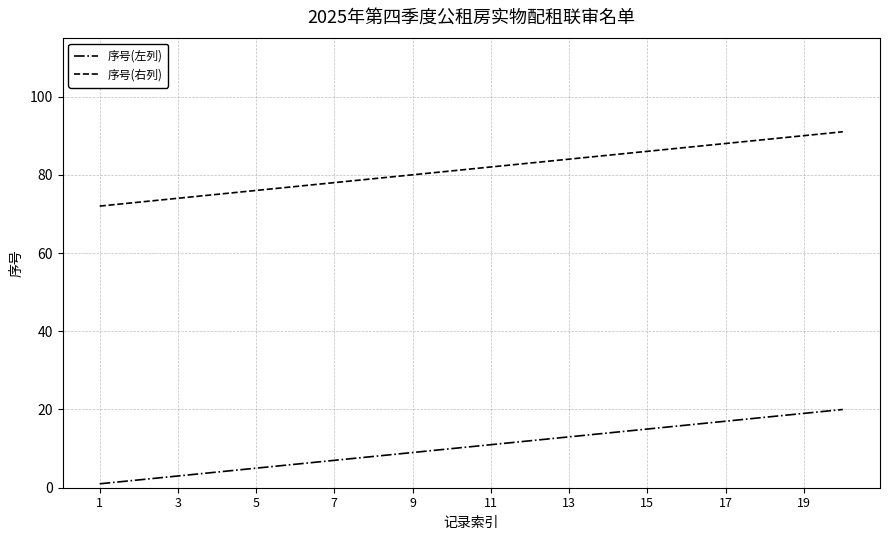

Rank the series by their maximum value, from lowest to highest.

序号(左列), 序号(右列)